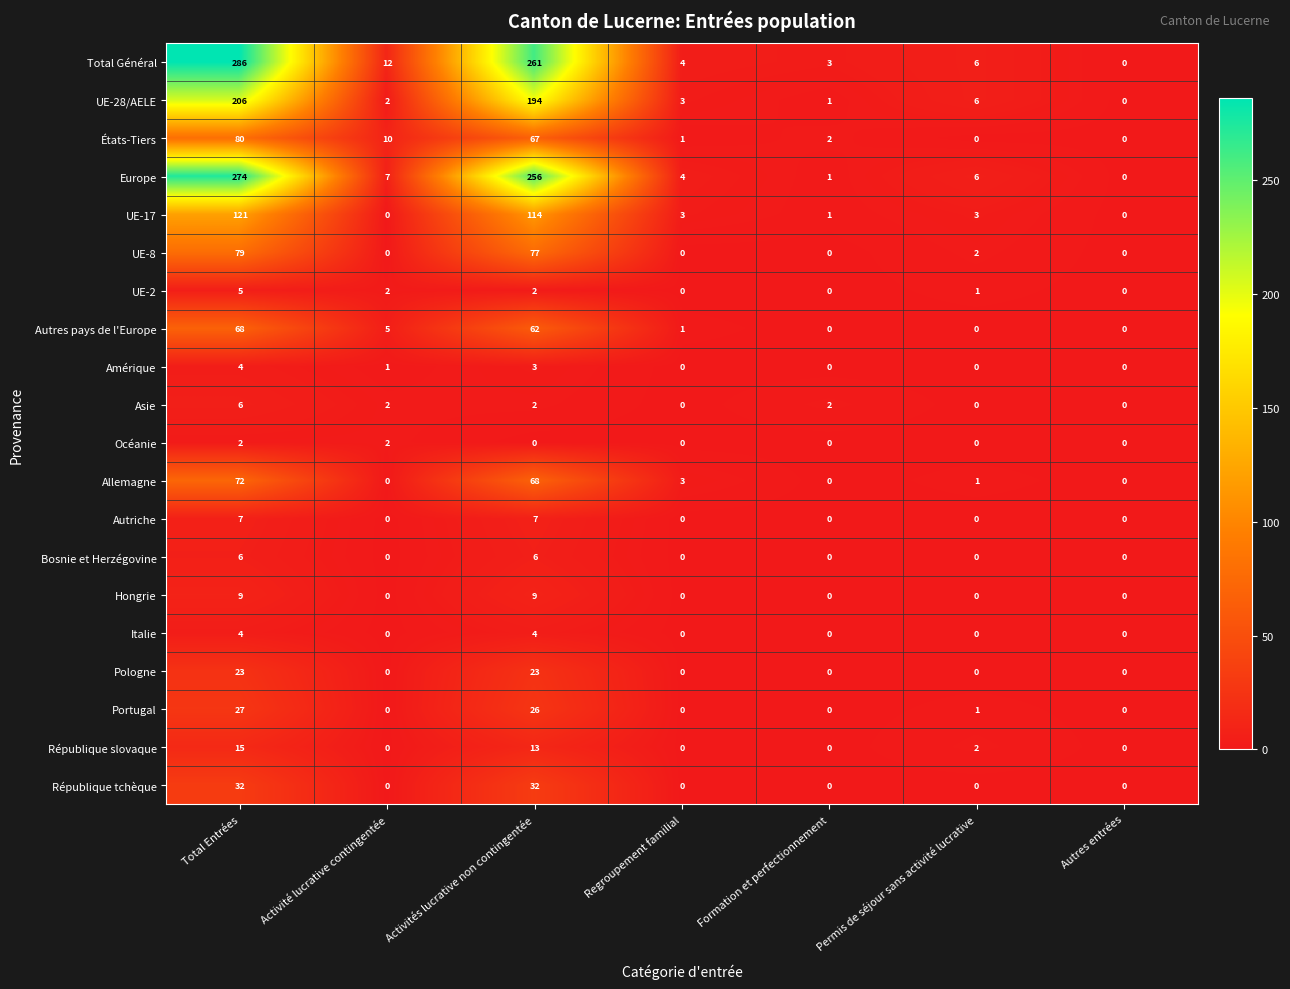

Is it true that Allemagne equals 29 at Total Entrées?

False